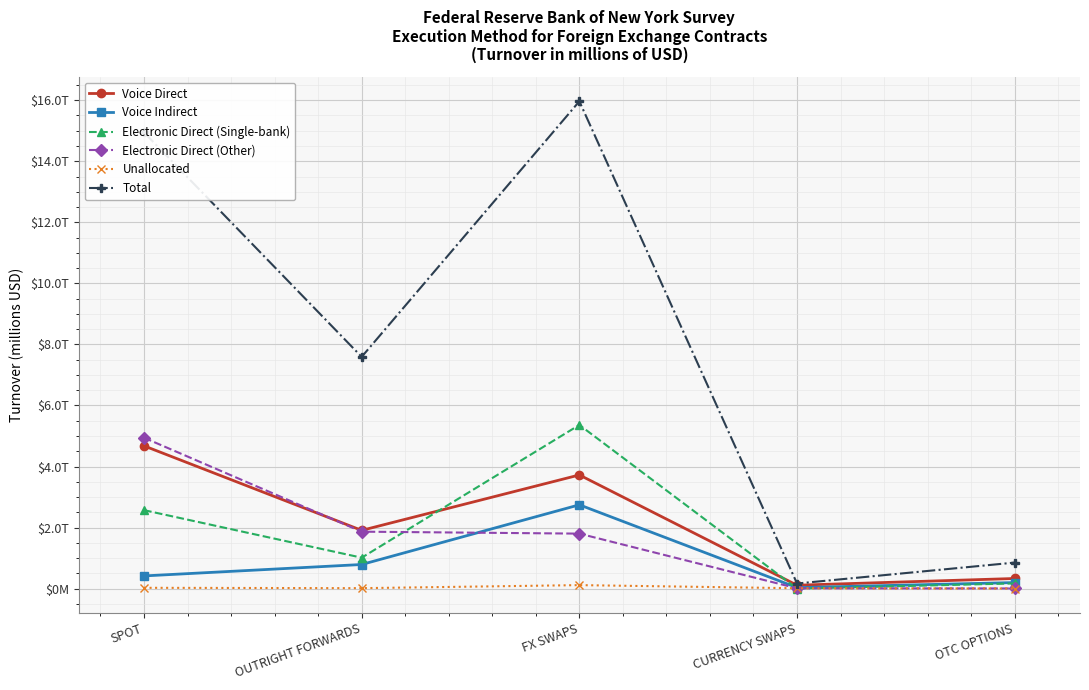

Is it true that Voice Direct equals 533095.3 at OTC OPTIONS?

False